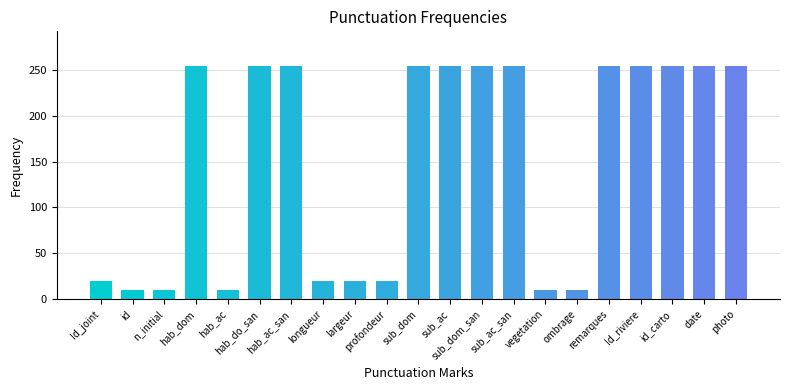

The chart shows a value of 10 at ombrage. True or false?

True